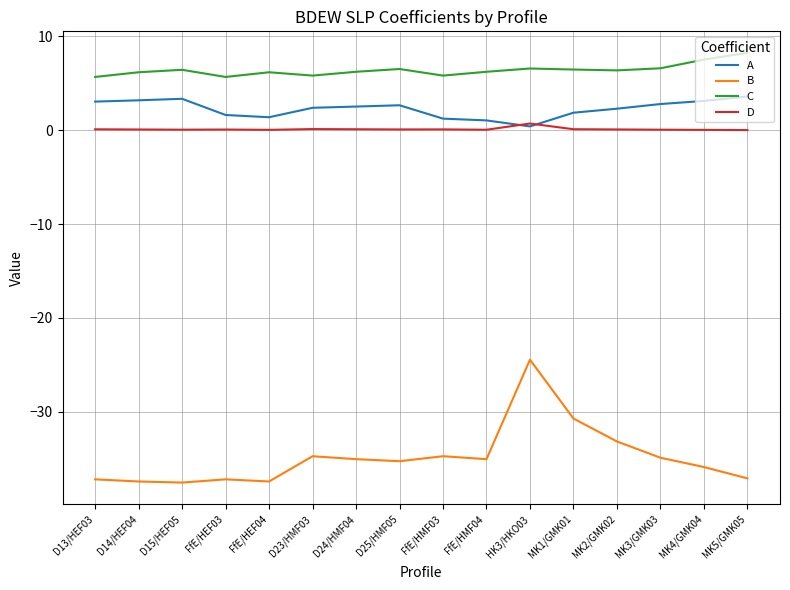

What is the difference between the second highest and second lowest values in the D series?

0.1